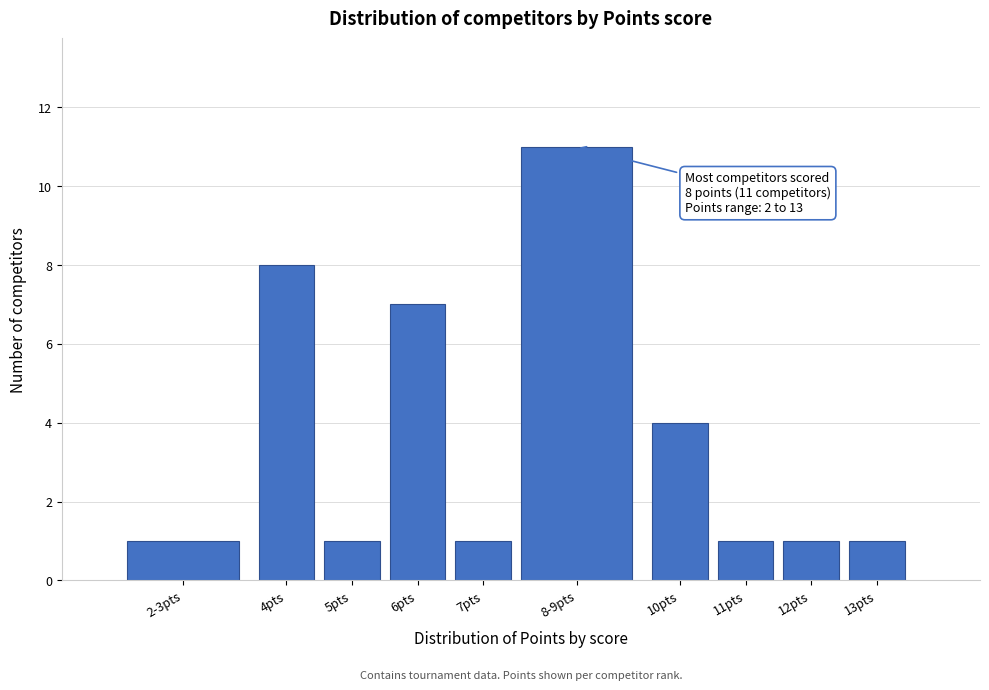

Reading left to right, what are all the values shown in this chart?

2-3pts=1	4pts=8	5pts=1	6pts=7	7pts=1	8-9pts=11	10pts=4	11pts=1	12pts=1	13pts=1